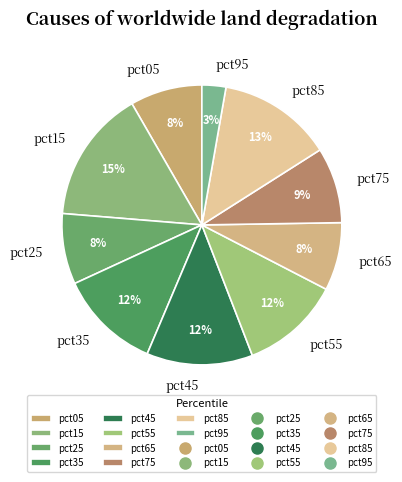

Which slice is the largest?

pct15